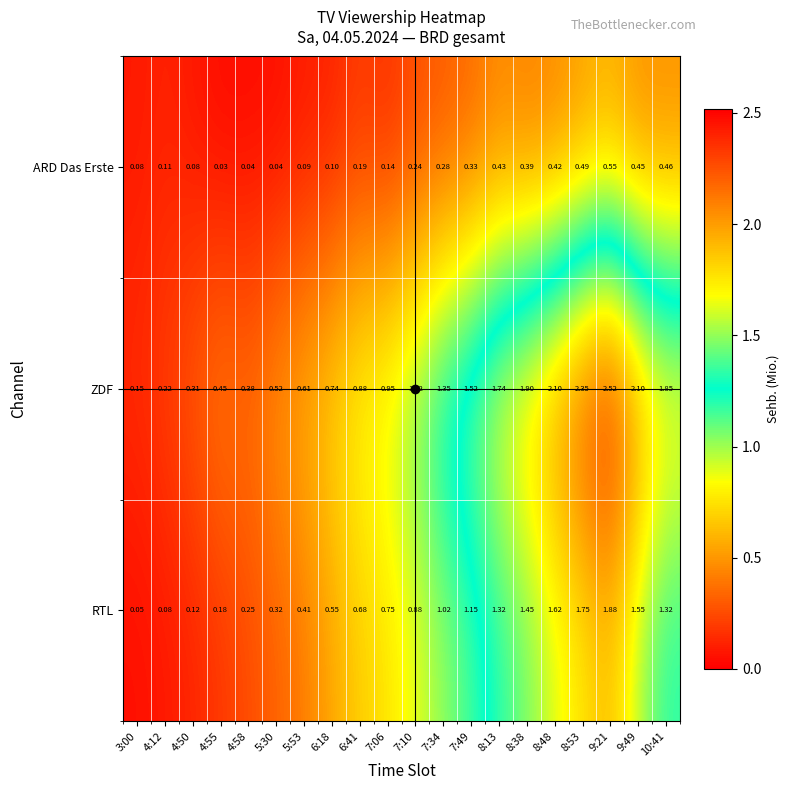

Is the value of ZDF at 5:53 greater than the value of RTL at 7:34?

No